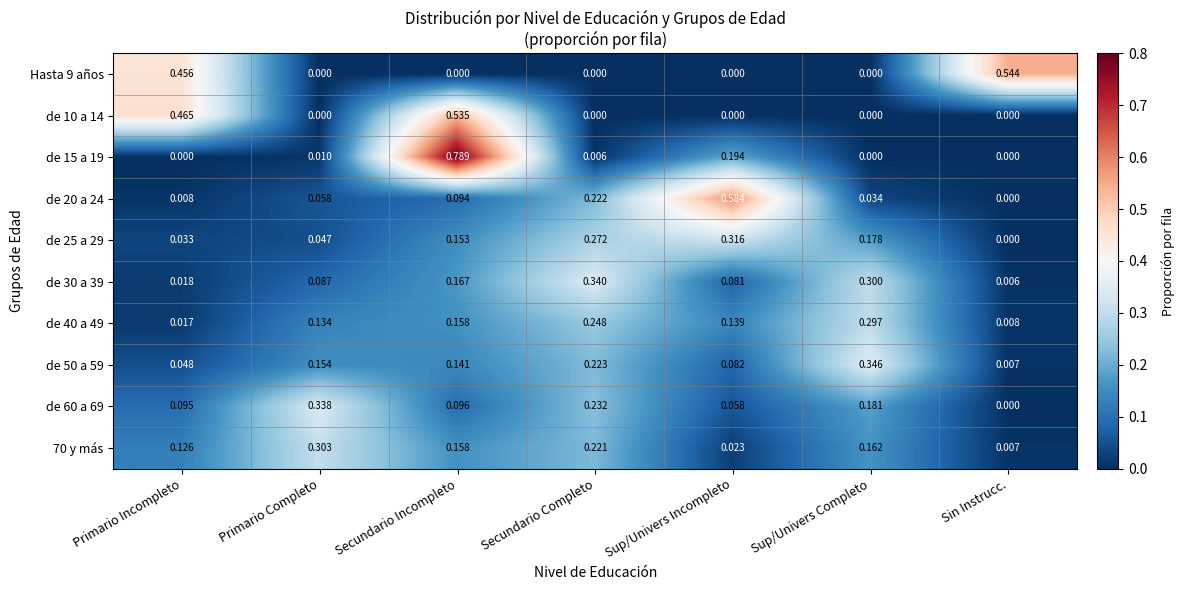

Which category has the lowest value in the 70 y más series?

Sin Instrucc.